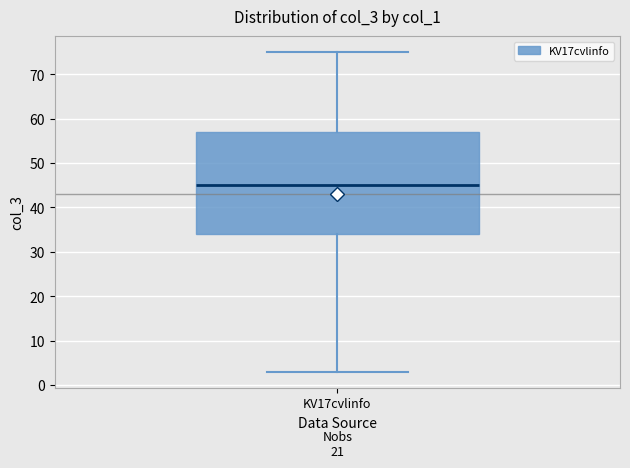

Where is the upper edge of the box for KV17cvlinfo on the y-axis? The values are not printed on the chart, so give them approximately, as read against the axis.

57